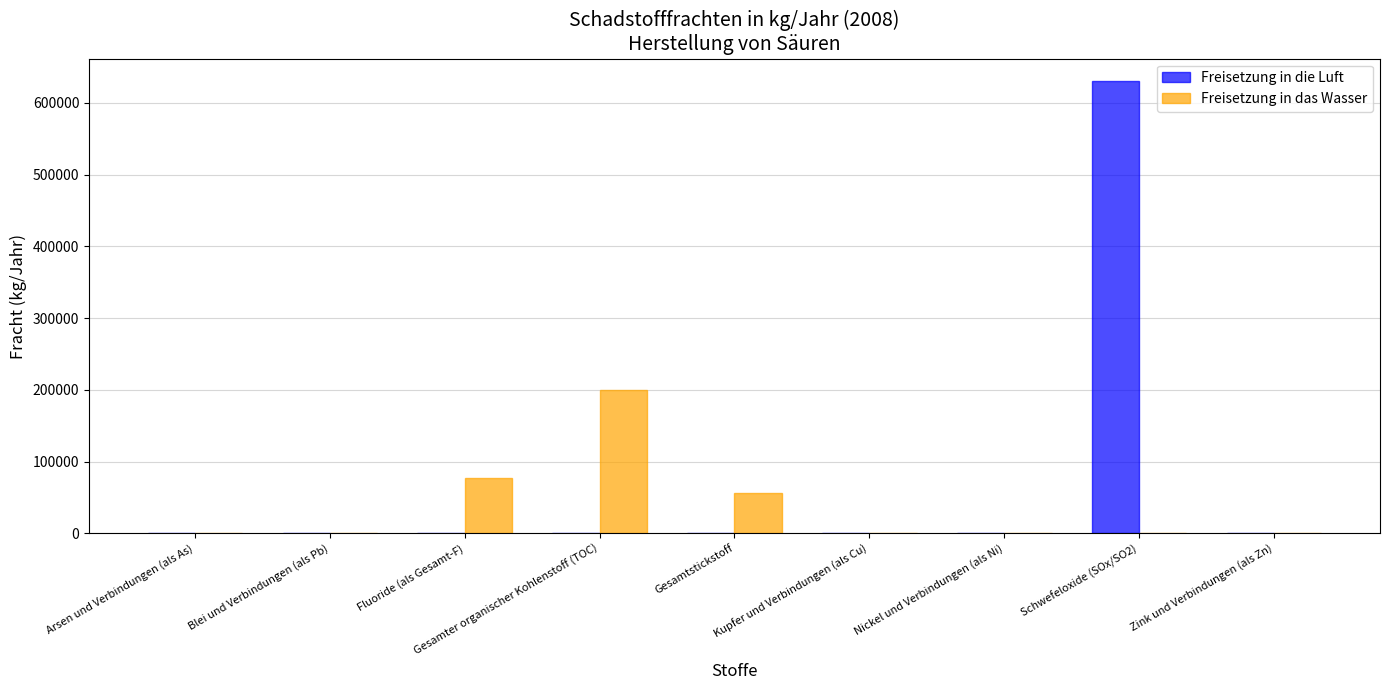

What is the sum of all Freisetzung in die Luft values?

630000